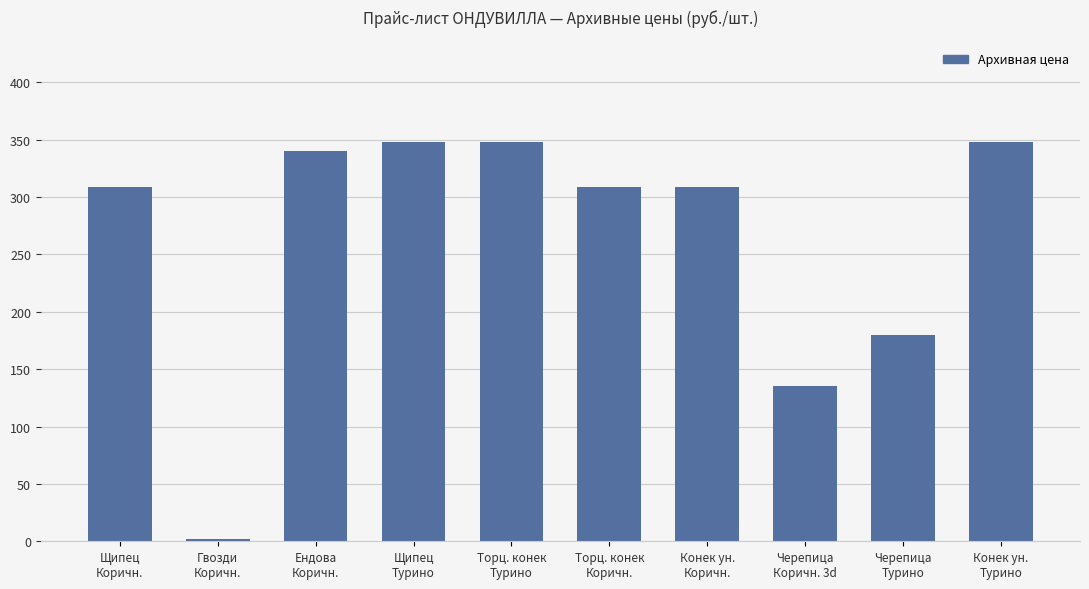

What is the sum of all values?

2627.6